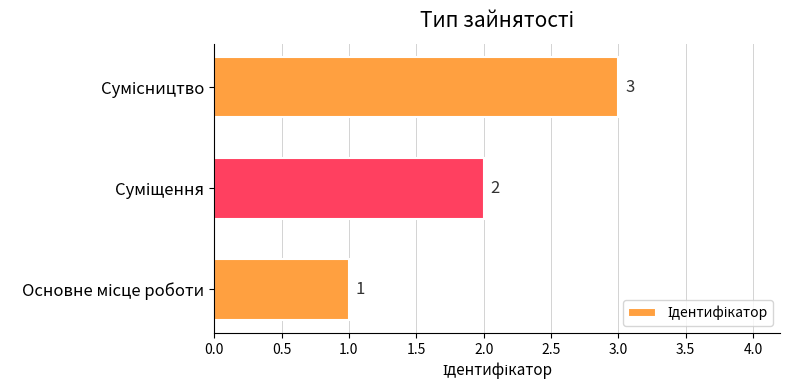

Does the chart contain stacked bars?

No